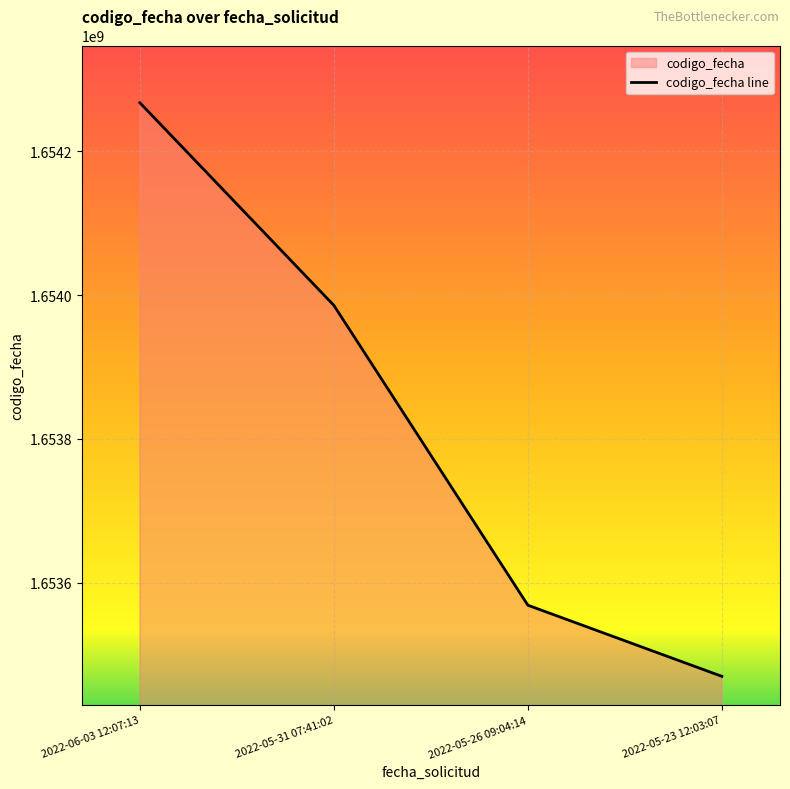

True or false: the data shows 2411948976 at 2022-05-26 09:04:14.

False